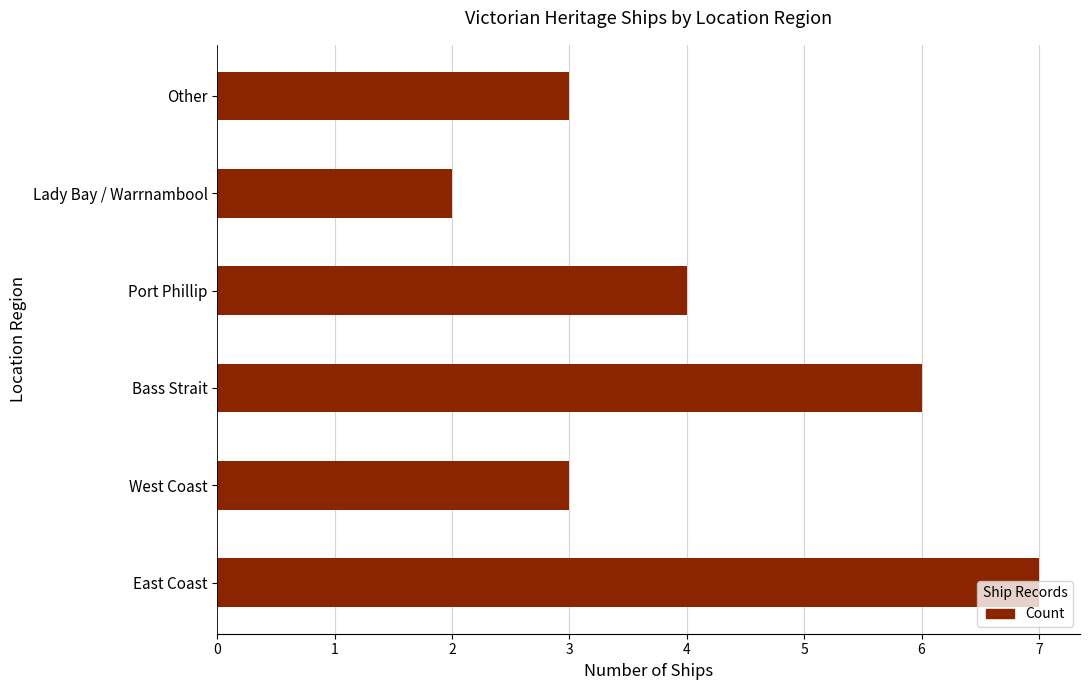

Read the value at West Coast.

3